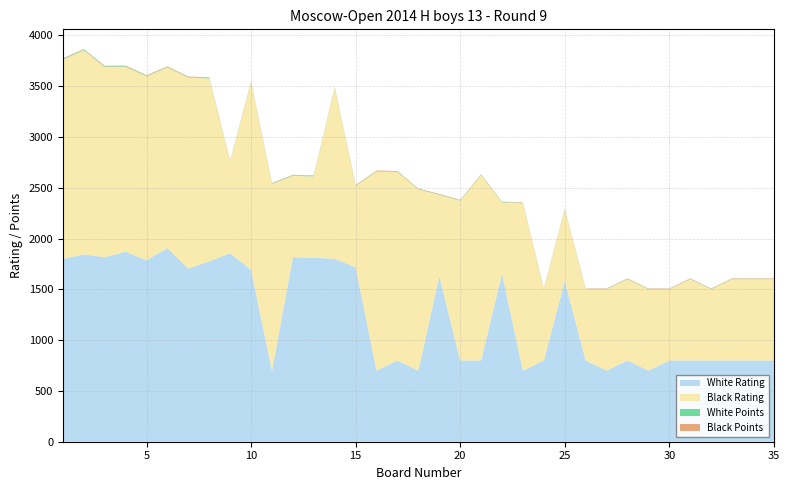

Reading left to right, transcribe all the data shown in this chart.

White Rating: 1=1799.0	2=1845.0	3=1816.0	4=1871.0	5=1786.0	6=1907.0	7=1704.0	8=1776.0	9=1855.0	10=1692.0	11=700.0	12=1817.0	13=1811.0	14=1801.0	15=1717.0	16=700.0	17=800.0	18=700.0	19=1630.0	20=800.0	21=800.0	22=1655.0	23=700.0	24=800.0	25=1584.0	26=800.0	27=700.0	28=800.0	29=700.0	30=800.0	31=800.0	32=800.0	33=800.0	34=800.0	35=800.0
Black Rating: 1=1961.0	2=2008.0	3=1872.0	4=1819.0	5=1810.0	6=1776.0	7=1879.0	8=1800.0	9=900.0	10=1845.0	11=1836.0	12=800.0	13=800.0	14=1680.0	15=800.0	16=1960.0	17=1855.0	18=1783.0	19=800.0	20=1572.0	21=1825.0	22=700.0	23=1647.0	24=700.0	25=700.0	26=700.0	27=800.0	28=800.0	29=800.0	30=700.0	31=800.0	32=700.0	33=800.0	34=800.0	35=800.0
White Points: 1=7.5	2=6.0	3=6.5	4=6.0	5=5.5	6=5.5	7=5.5	8=5.5	9=5.0	10=5.0	11=5.0	12=5.0	13=5.0	14=5.0	15=5.0	16=5.0	17=4.5	18=4.5	19=4.5	20=4.5	21=4.0	22=4.0	23=4.0	24=4.0	25=4.0	26=4.0	27=4.0	28=4.0	29=4.0	30=4.0	31=4.0	32=4.0	33=4.0	34=4.0	35=4.0
Black Points: 1=6.0	2=6.5	3=6.0	4=6.0	5=6.0	6=5.5	7=5.5	8=5.5	9=5.0	10=5.0	11=5.0	12=5.0	13=5.0	14=5.0	15=5.0	16=4.5	17=4.5	18=4.5	19=4.5	20=4.5	21=4.0	22=4.0	23=4.0	24=4.0	25=4.0	26=4.0	27=4.0	28=4.0	29=4.0	30=4.0	31=4.0	32=4.0	33=4.0	34=4.0	35=4.0